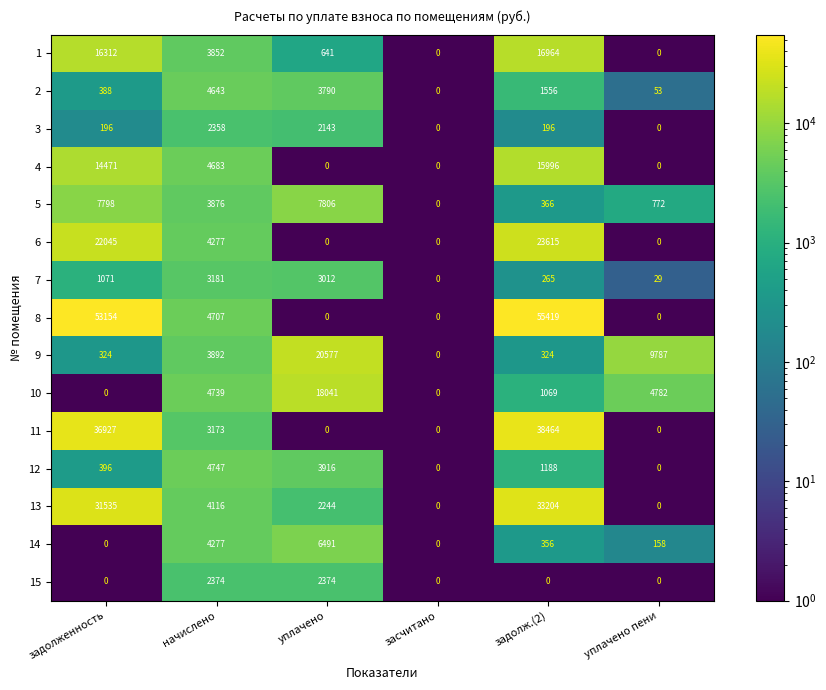

True or false: 13 has a value of -18621 at засчитано.

False